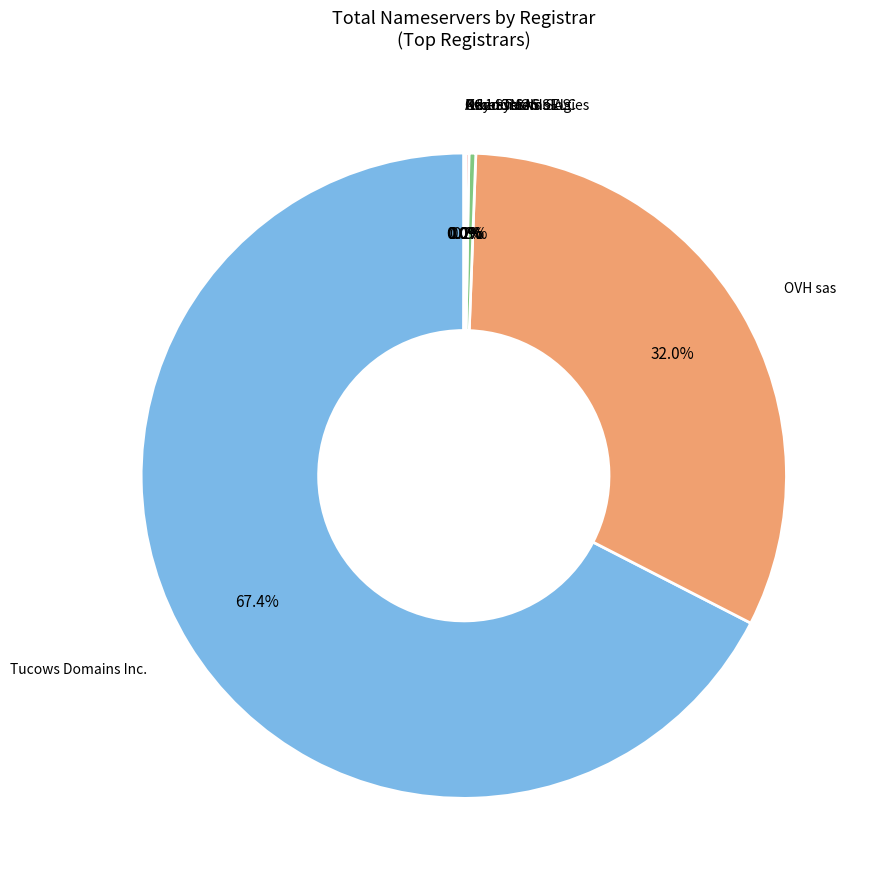

Which category has the smallest portion of the pie?

SafeNames Ltd.